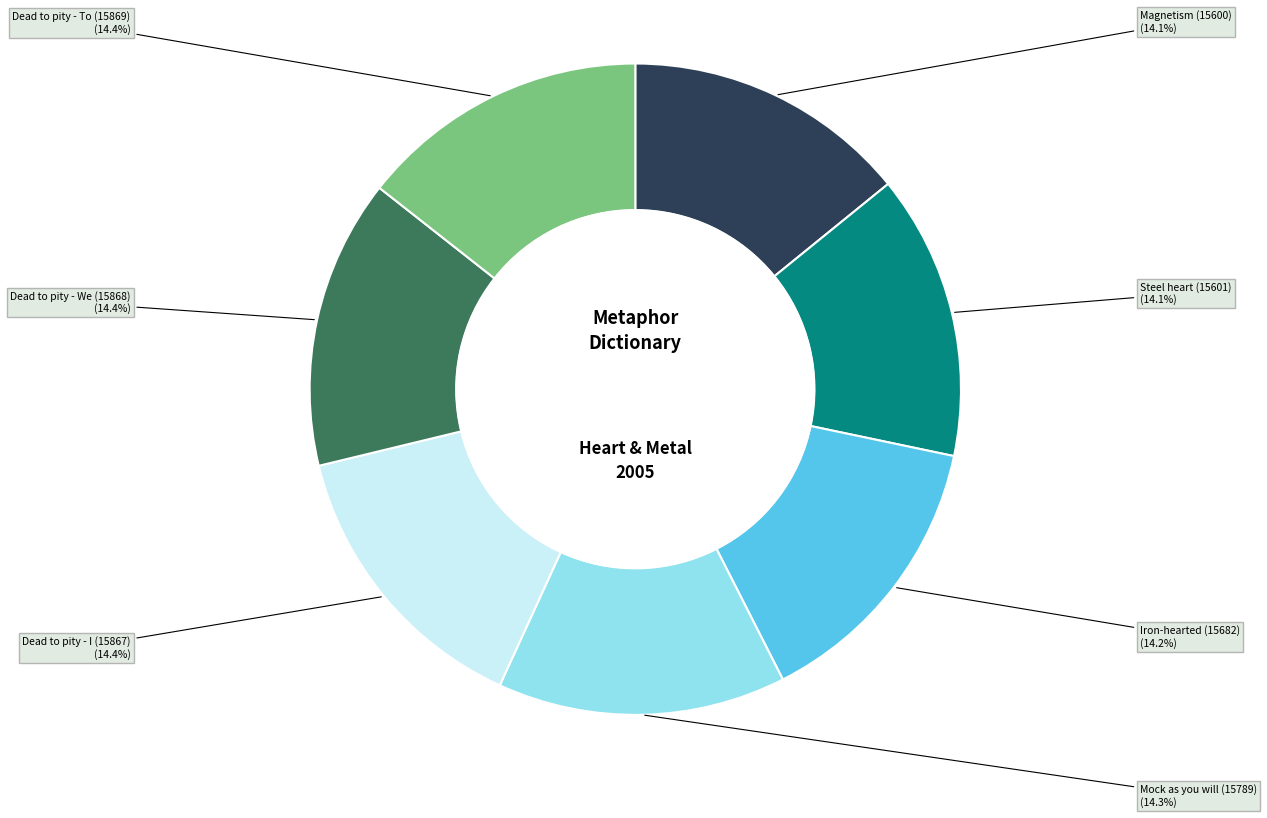

Is there any slice that represents more than half of the pie?

No